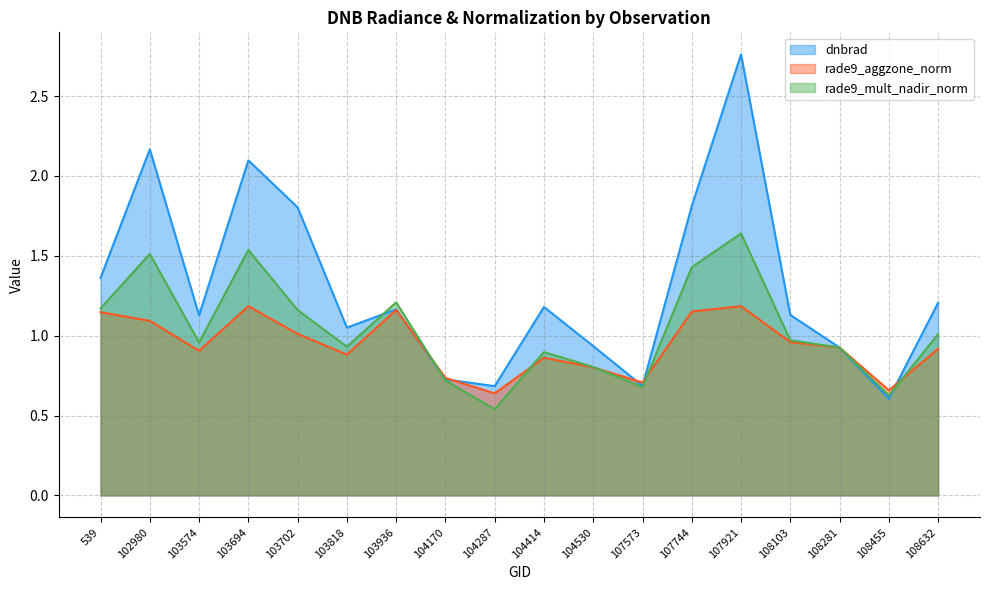

What is the value of the rade9_mult_nadir_norm point at the 13th from the left?

1.4